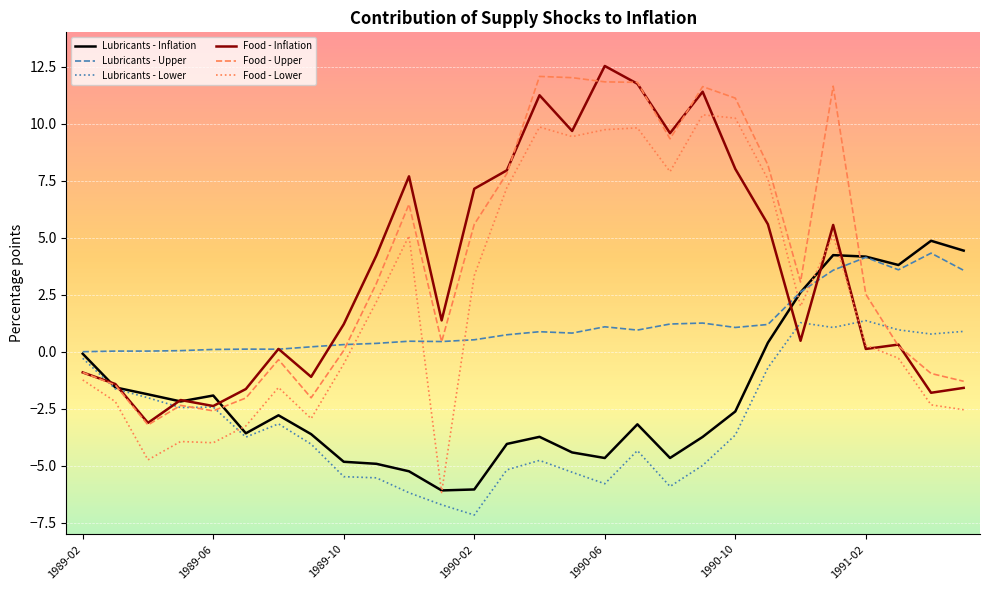

What is the lowest value of the Lubricants - Inflation series?

-6.1